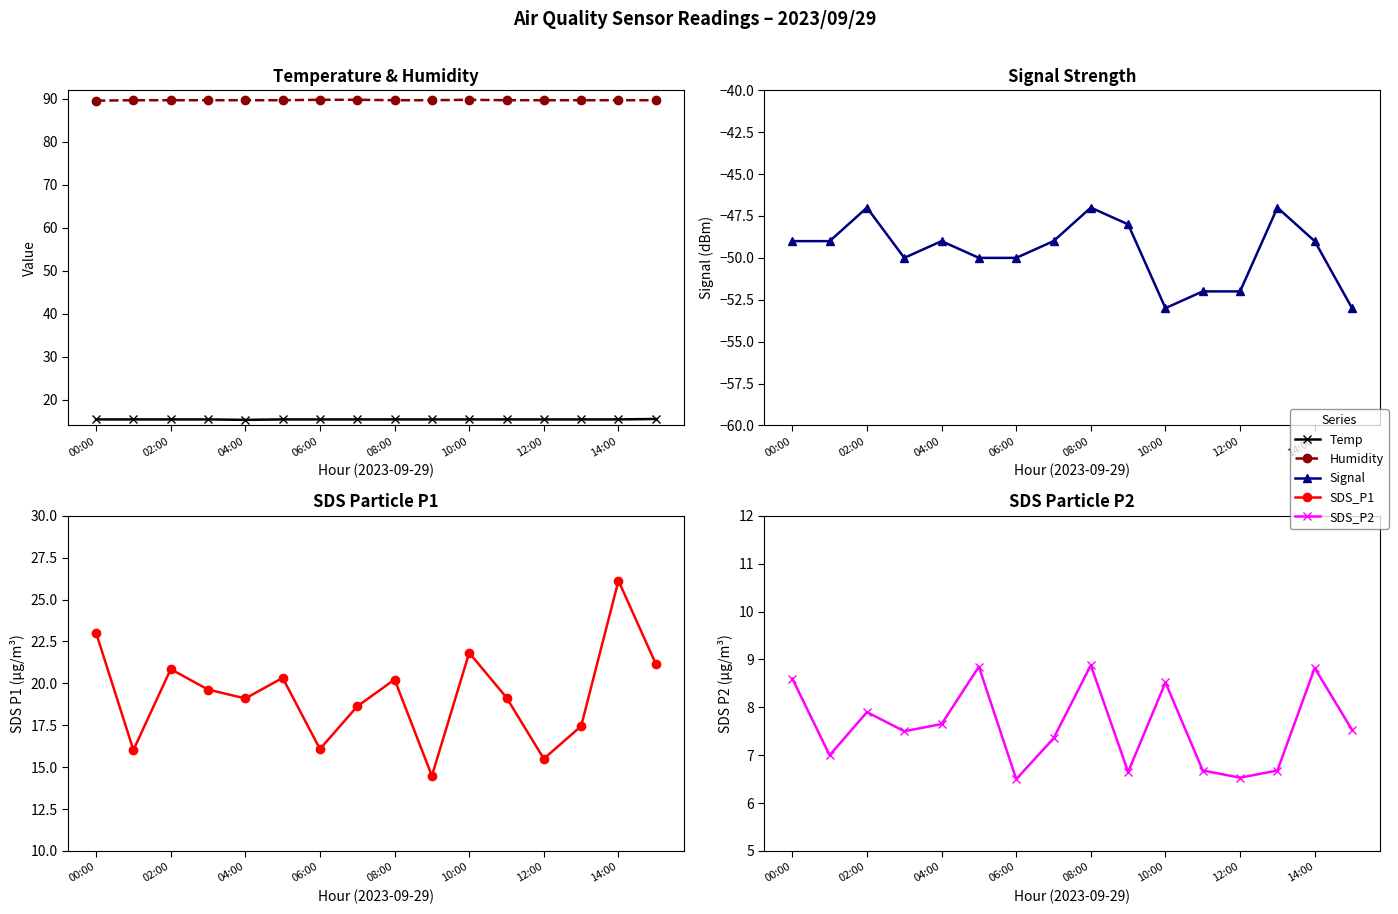

The Temp series shows 15.4 at 14:00. True or false?

True